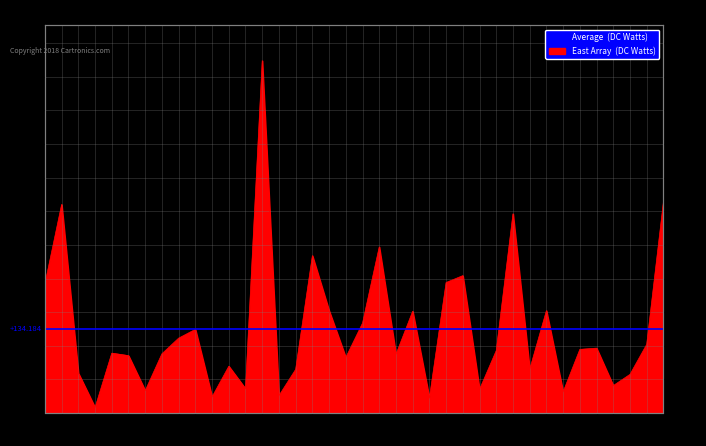

What is the maximum value shown in the chart?

564